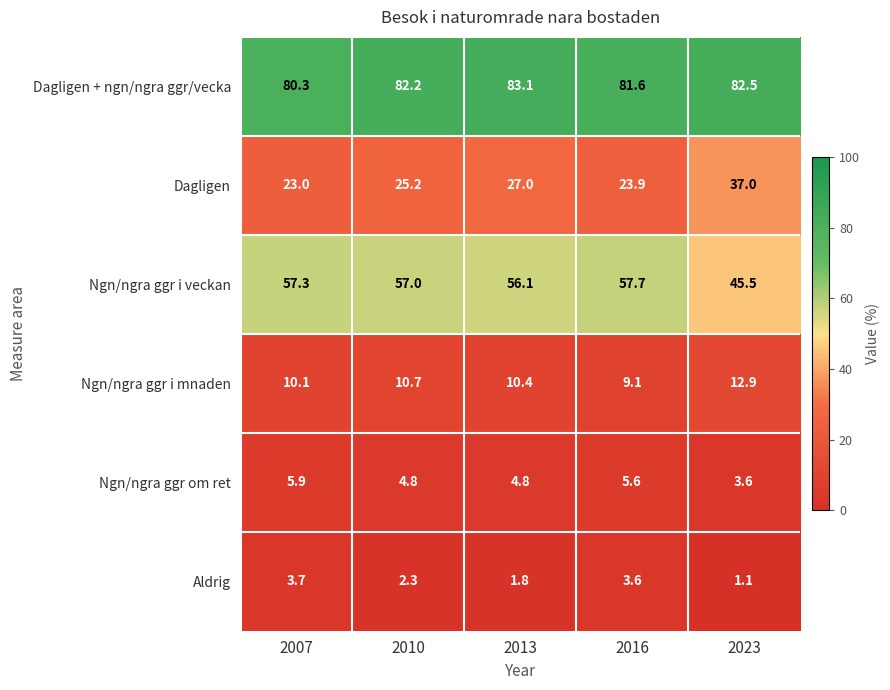

At which label does Dagligen first exceed 25?

2010